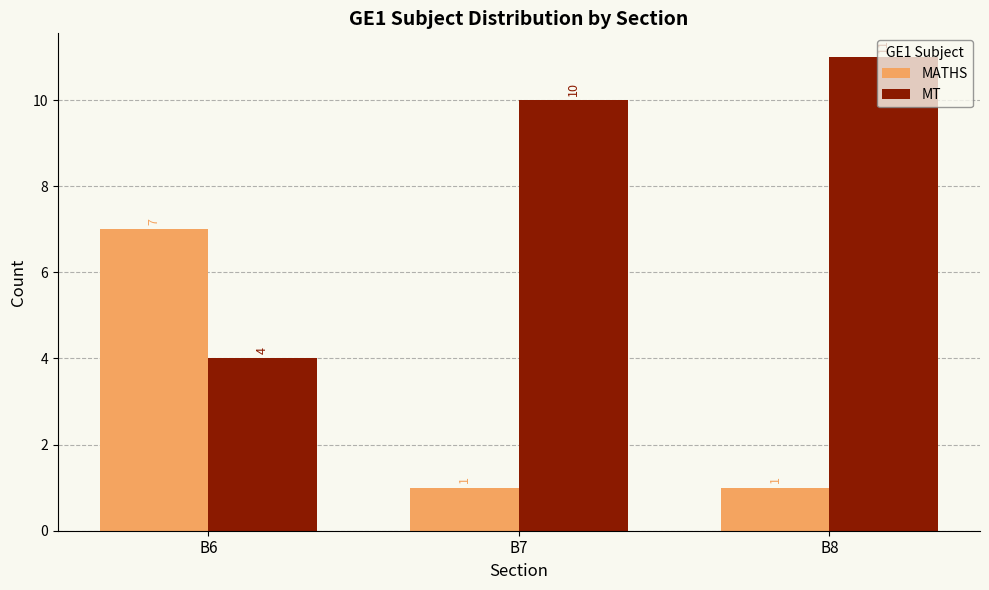

How many values in the MT series are below 10?

1